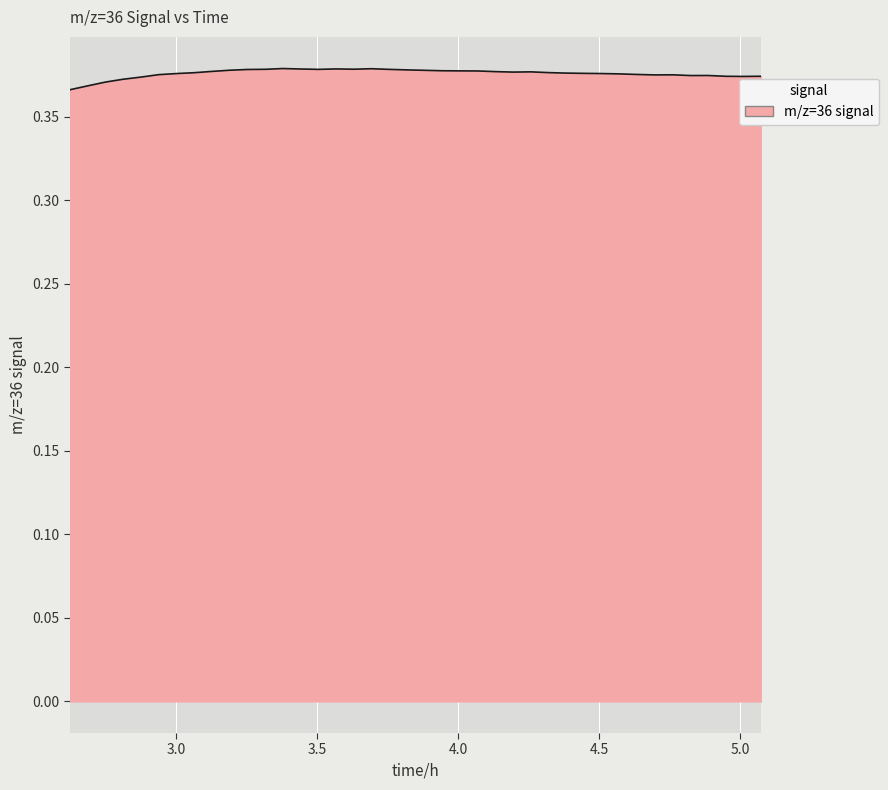

Reading left to right, what are all the values shown in this chart?

0.4	0.4	0.4	0.4	0.4	0.4	0.4	0.4	0.4	0.4	0.4	0.4	0.4	0.4	0.4	0.4	0.4	0.4	0.4	0.4	0.4	0.4	0.4	0.4	0.4	0.4	0.4	0.4	0.4	0.4	0.4	0.4	0.4	0.4	0.4	0.4	0.4	0.4	0.4	0.4